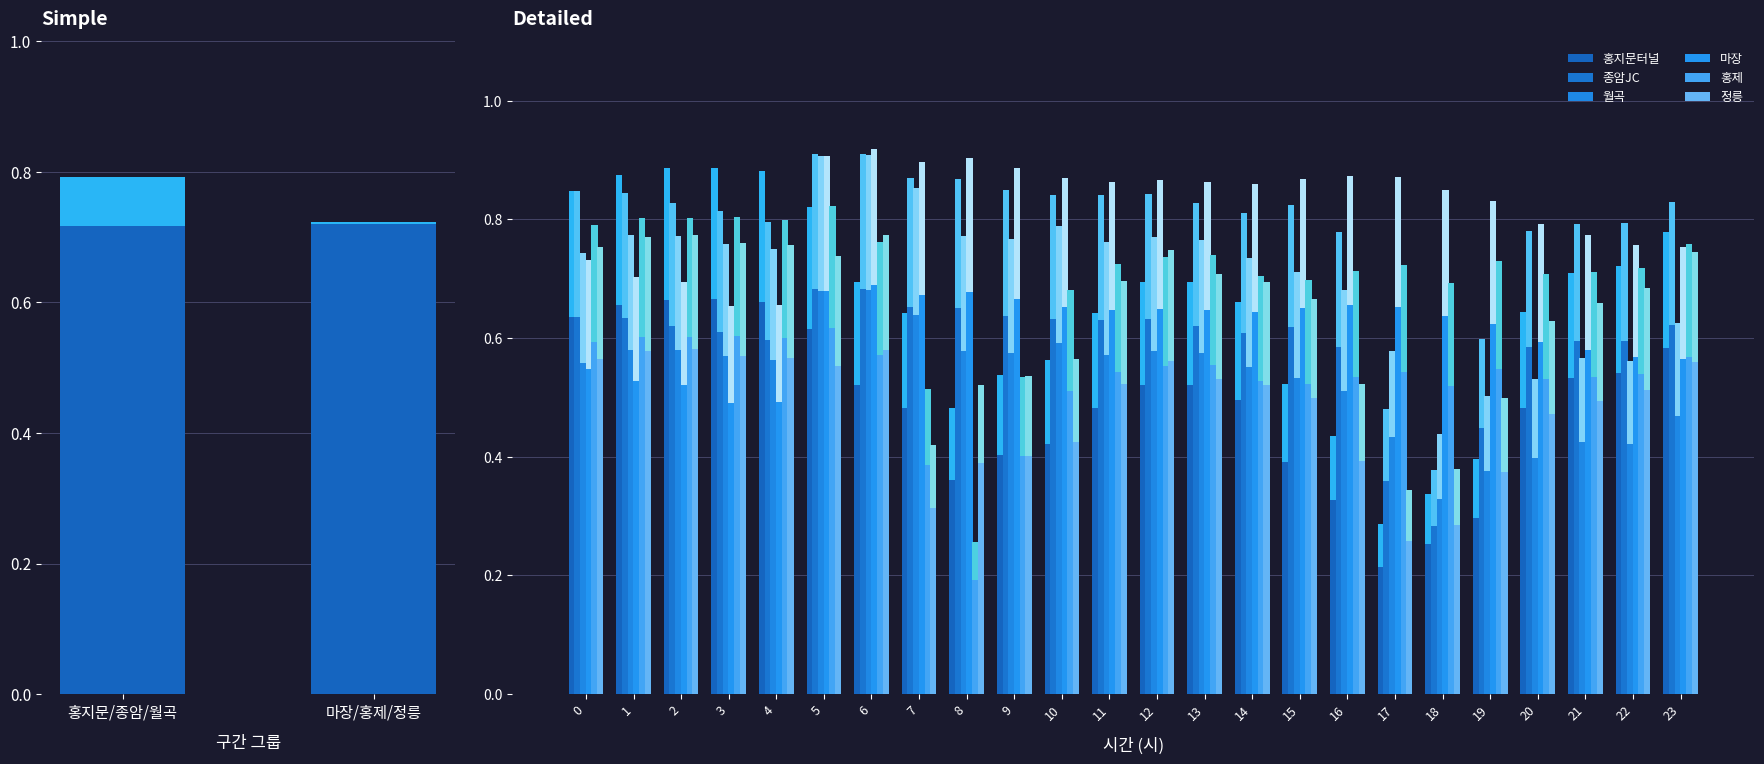

Which label corresponds to the largest value in the chart?

6